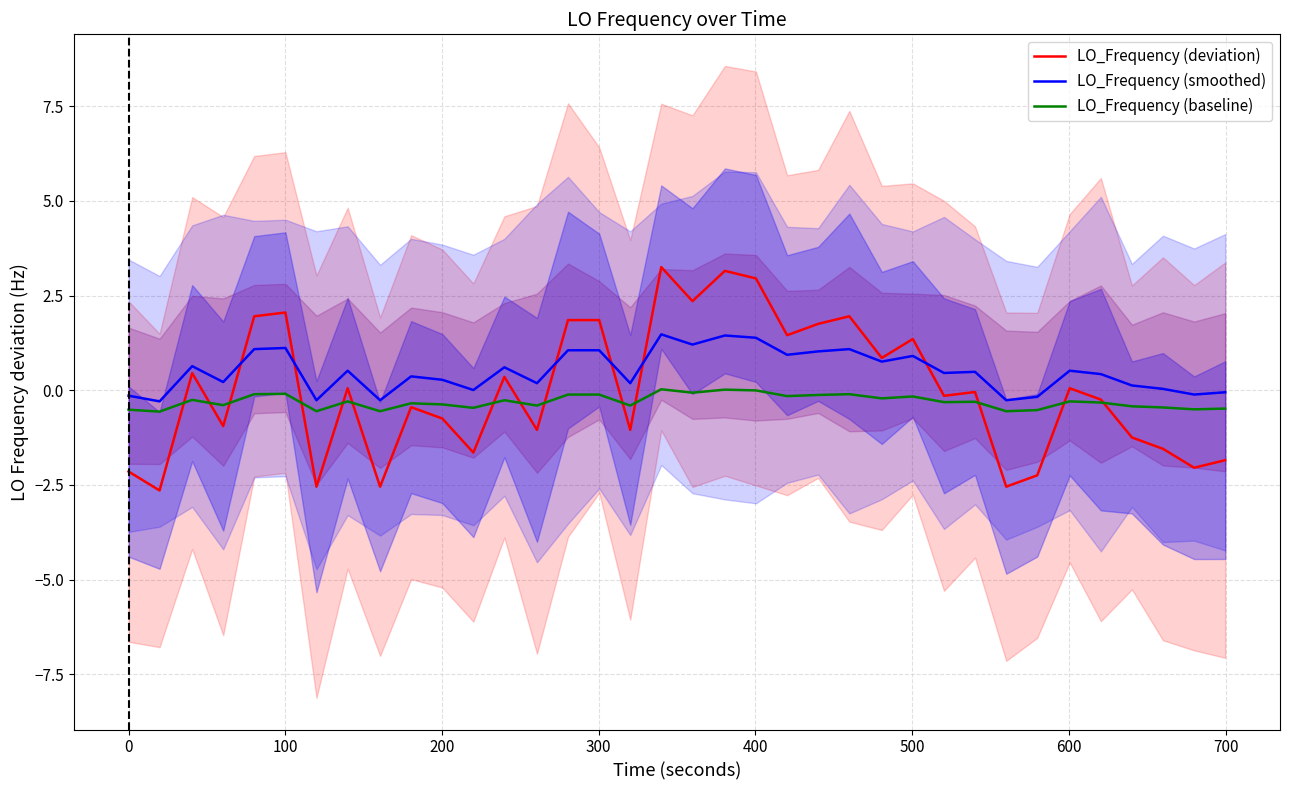

How many intersections are there between LO_Frequency (smoothed) and LO_Frequency (deviation)?

6